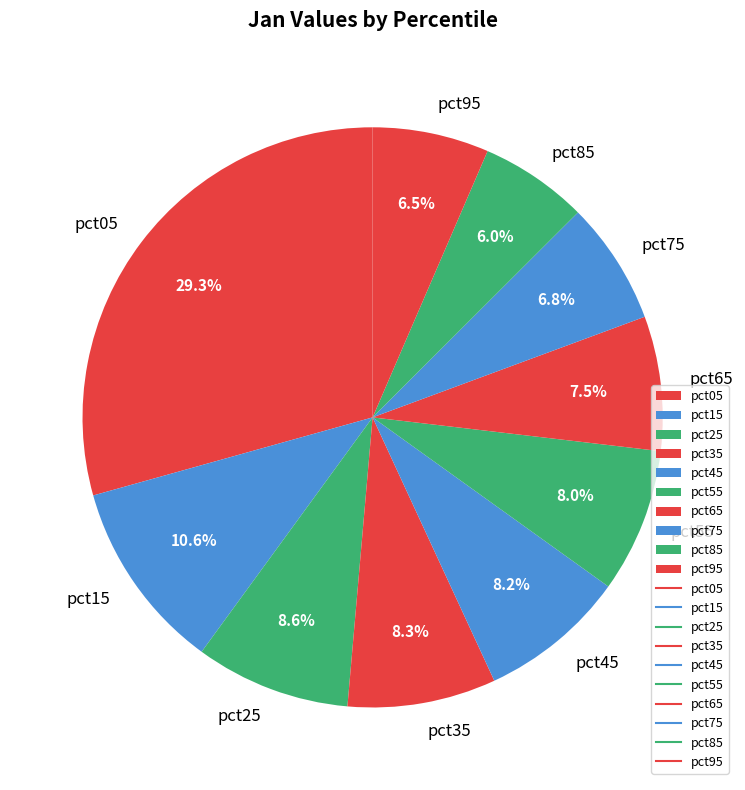

Does any single category account for the majority?

No